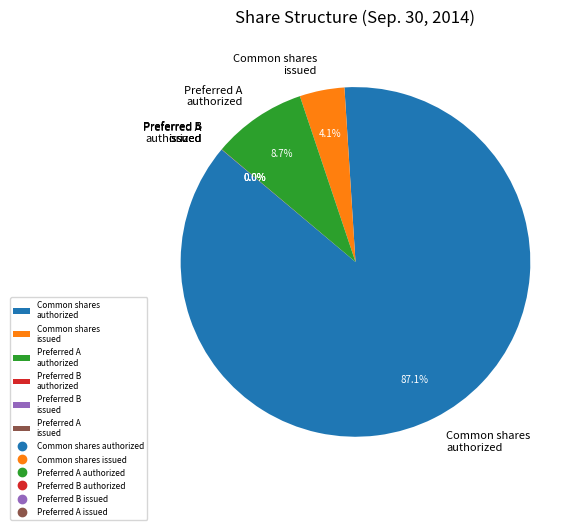

How much of the chart is everything except Preferred A authorized?

91.3%